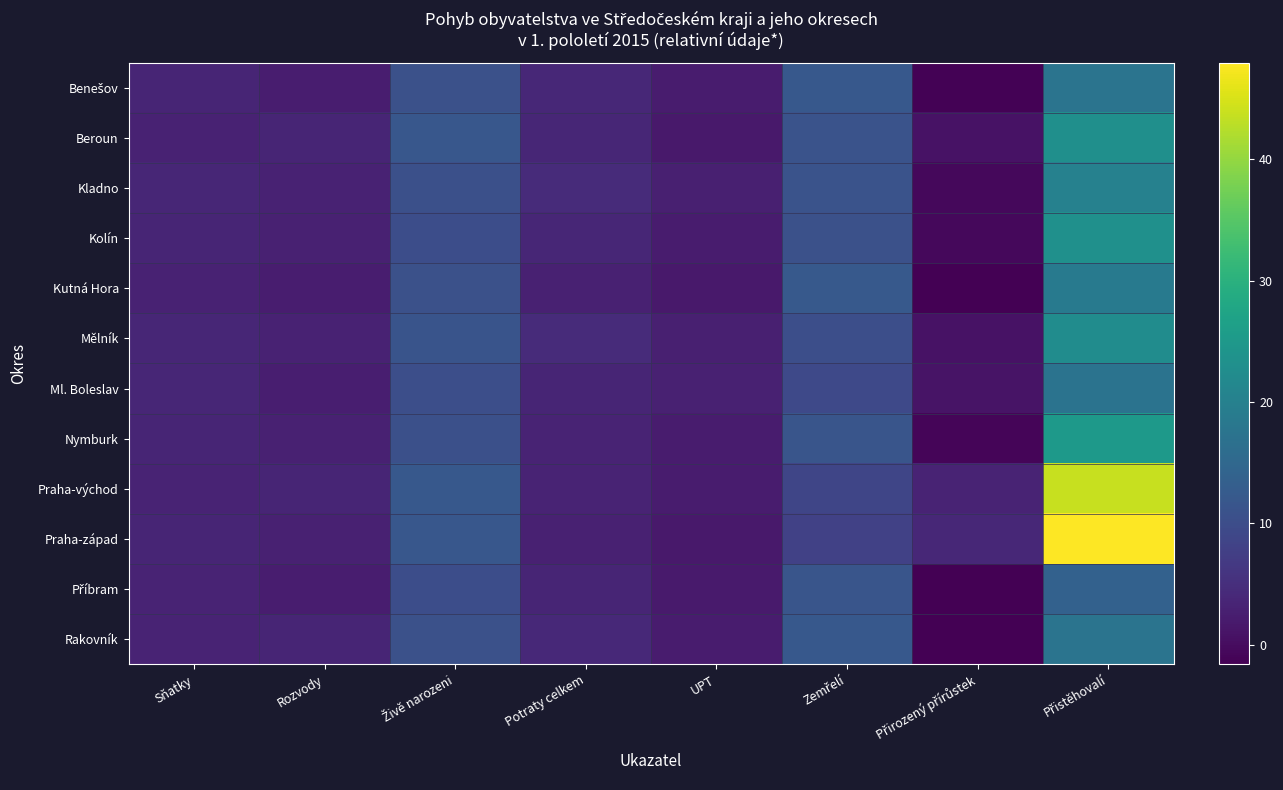

What is the difference between the highest and lowest values at Rozvody?

1.2